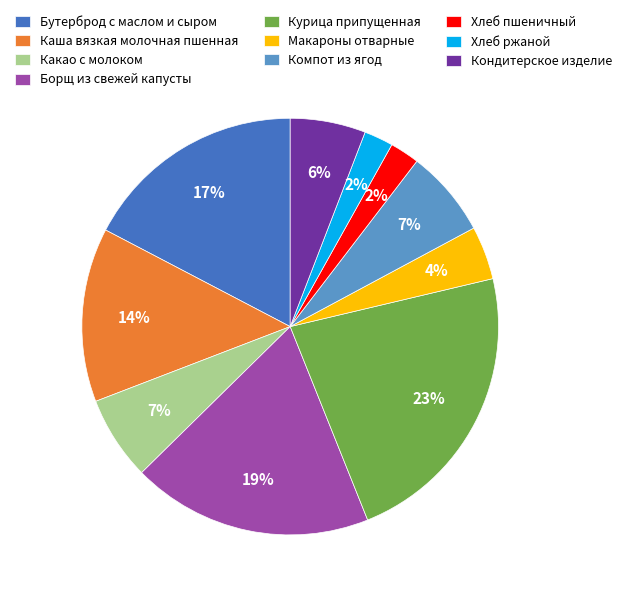

Which has a higher value, Курица припущенная or Компот из ягод?

Курица припущенная